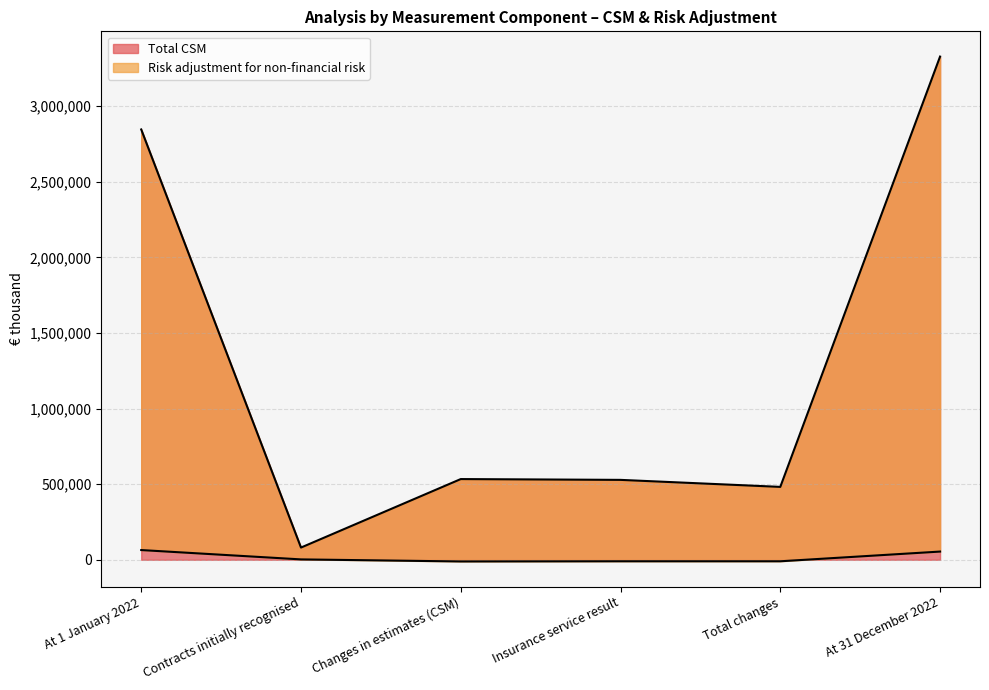

Where is Total CSM nearest to the value 1704529?

At 1 January 2022